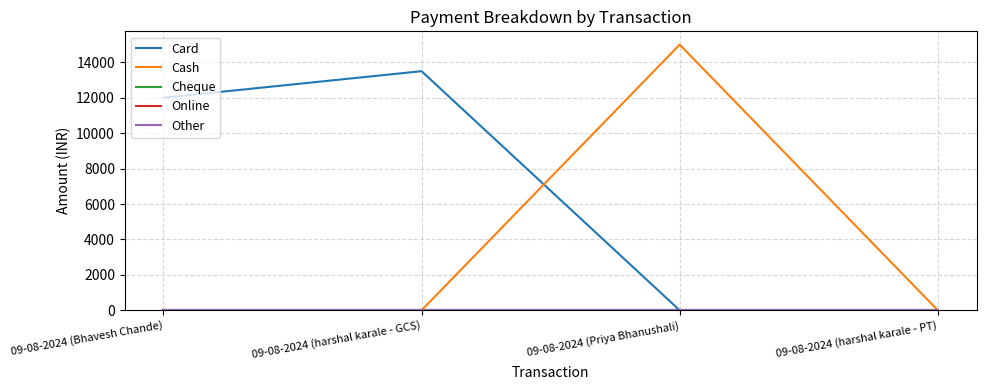

What is the label of the 1st point from the right?

09-08-2024 (harshal karale - PT)